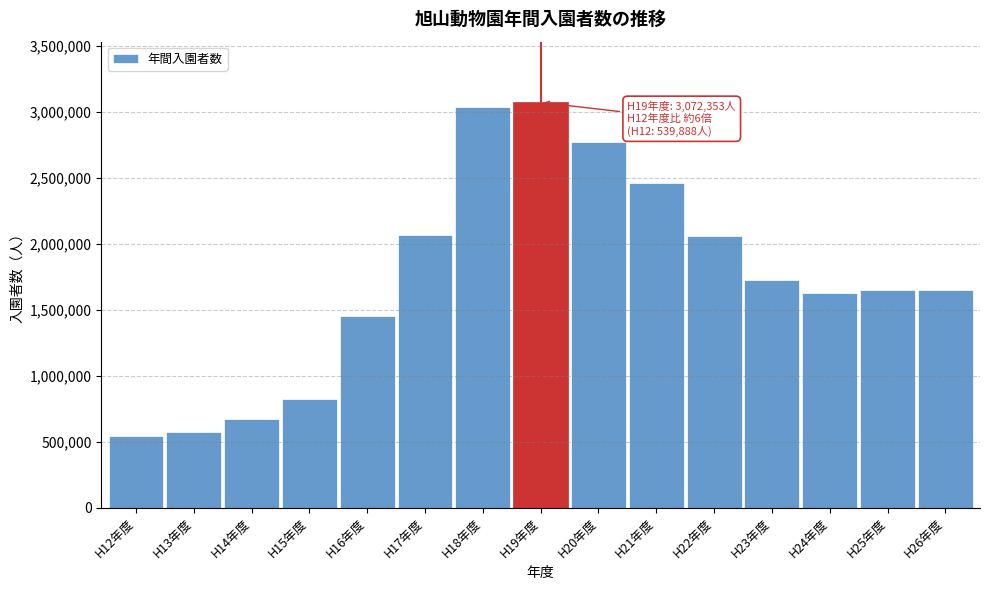

What is the value of the 2nd bar from the left?

575884